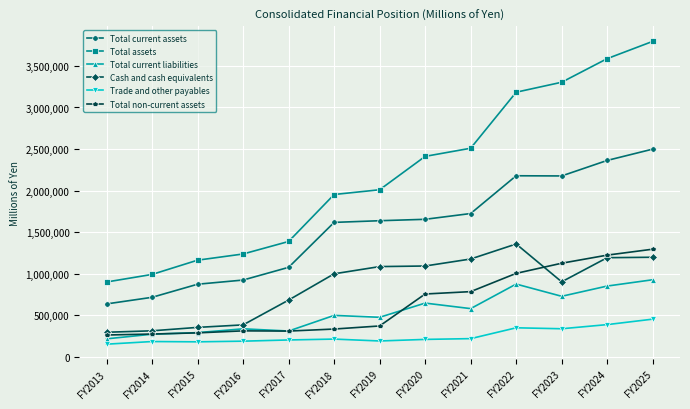

What are all the series names shown in the legend?

Total current assets, Total assets, Total current liabilities, Cash and cash equivalents, Trade and other payables, Total non-current assets